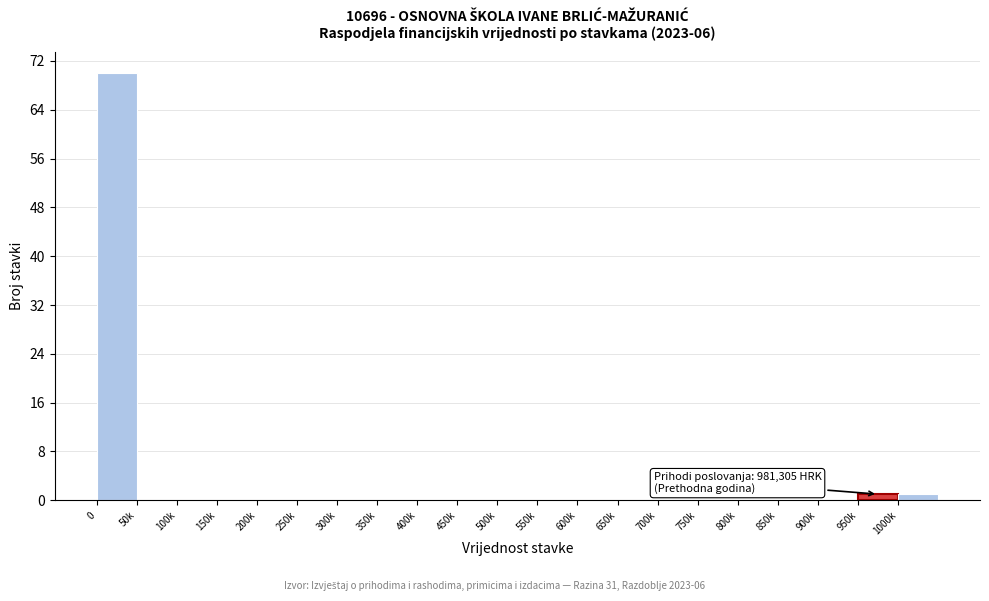

Reading left to right, what are all the values shown in this chart?

0=70	50k=0	100k=0	150k=0	200k=0	250k=0	300k=0	350k=0	400k=0	450k=0	500k=0	550k=0	600k=0	650k=0	700k=0	750k=0	800k=0	850k=0	900k=0	950k=1	1000k=1